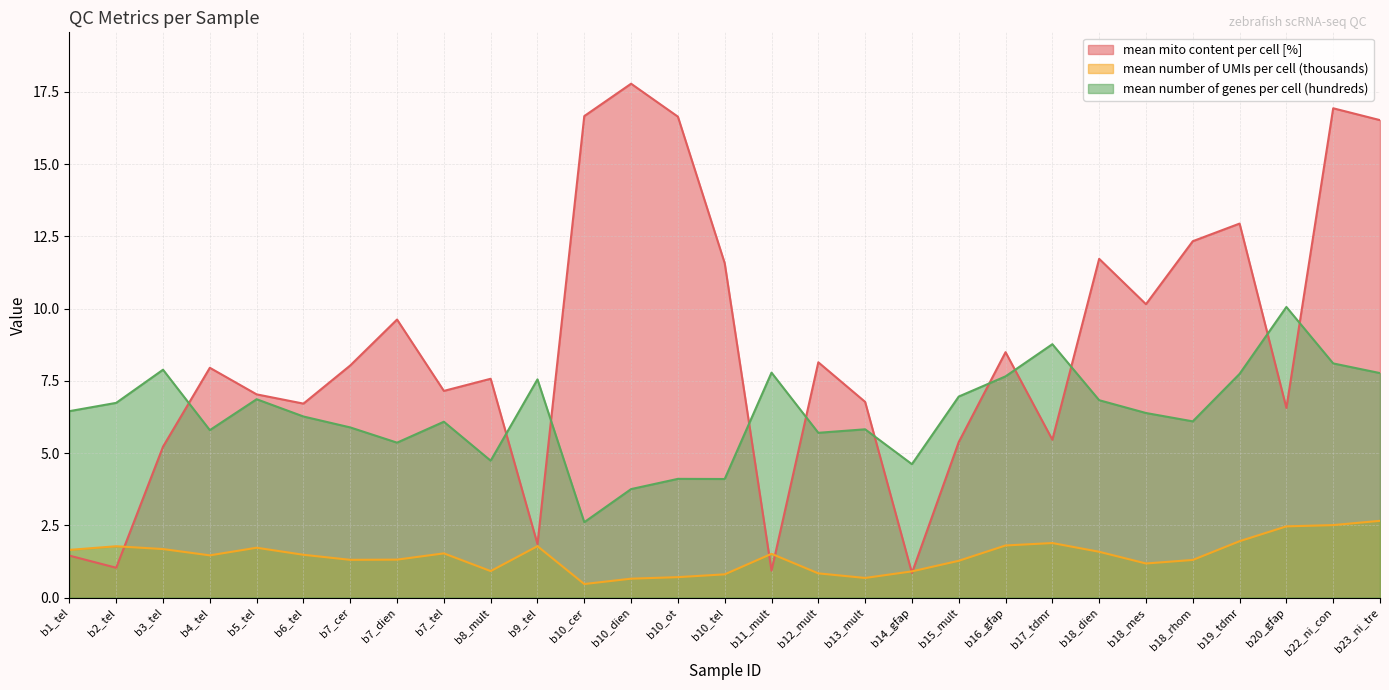

What is the total value across all series at b18_mes?

17.7